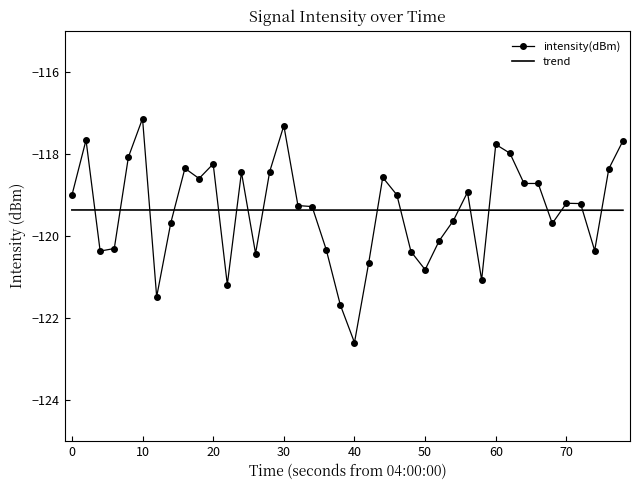

What is the lowest value of the trend series?

-119.4